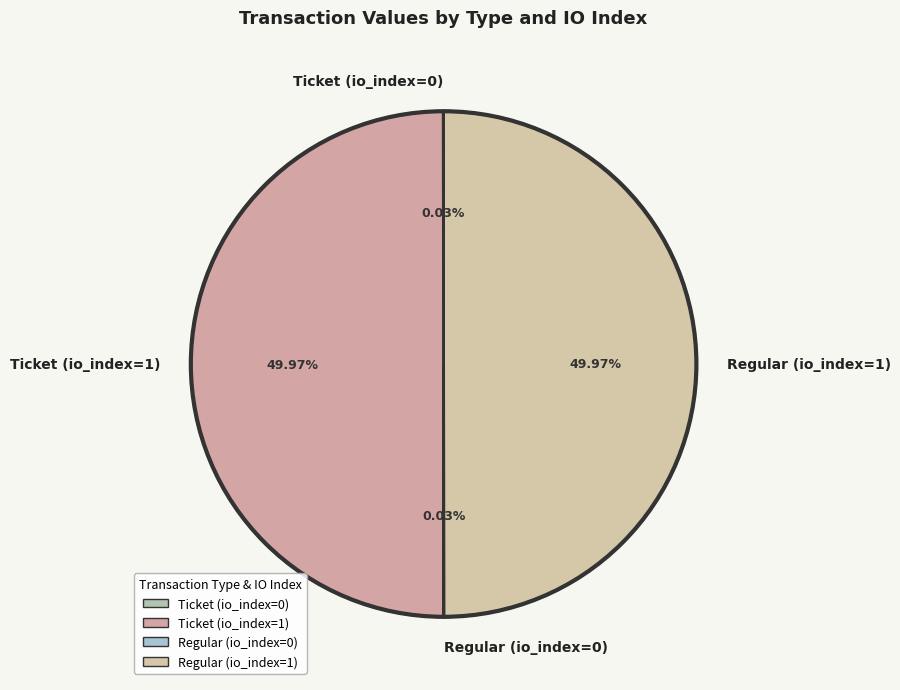

Which has a higher value, Ticket (io_index=0) or Ticket (io_index=1)?

Ticket (io_index=1)